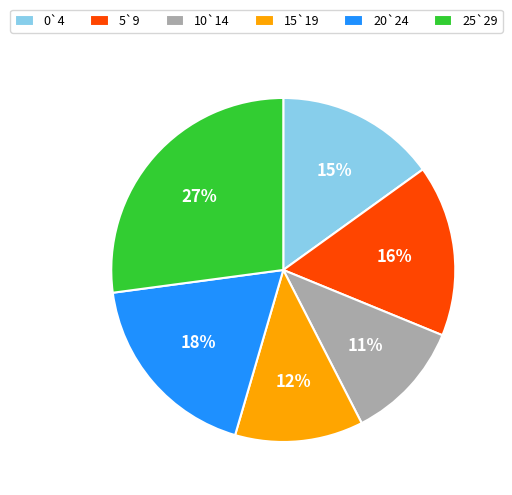

The 0`4 slice represents 15% of the pie. True or false?

True